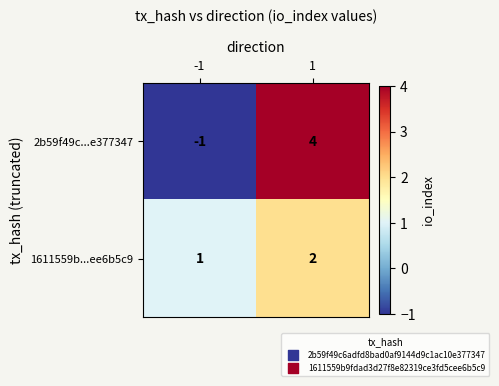

What is the minimum value shown in the chart?

-1